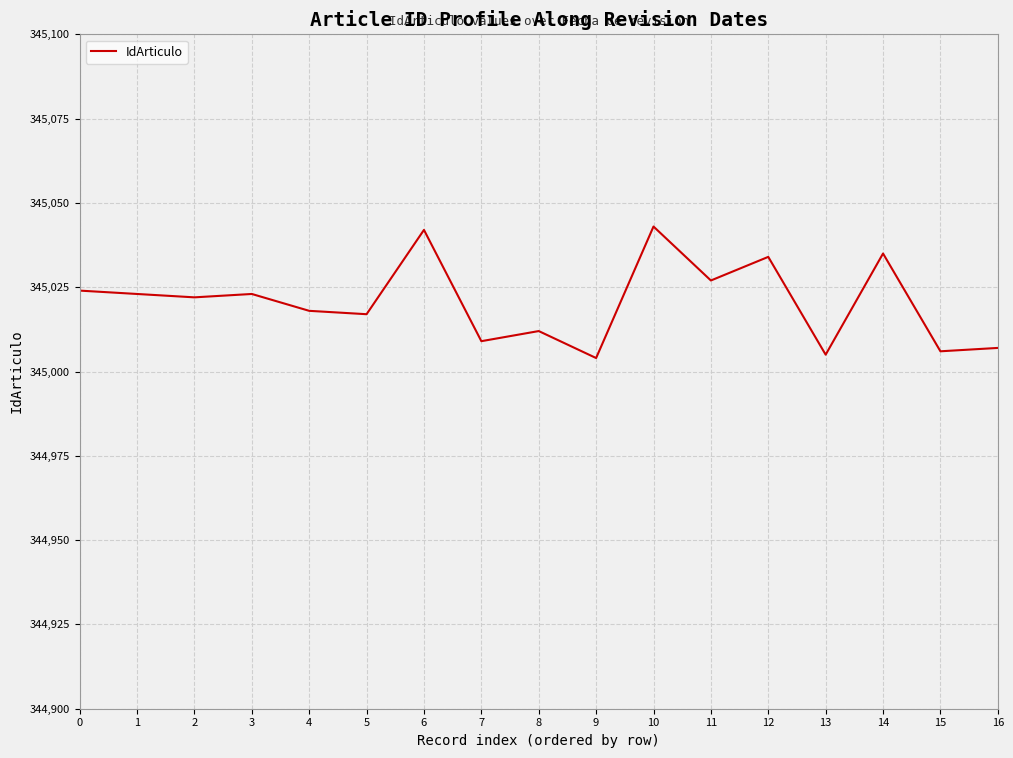

What is the maximum value shown in the chart?

345043